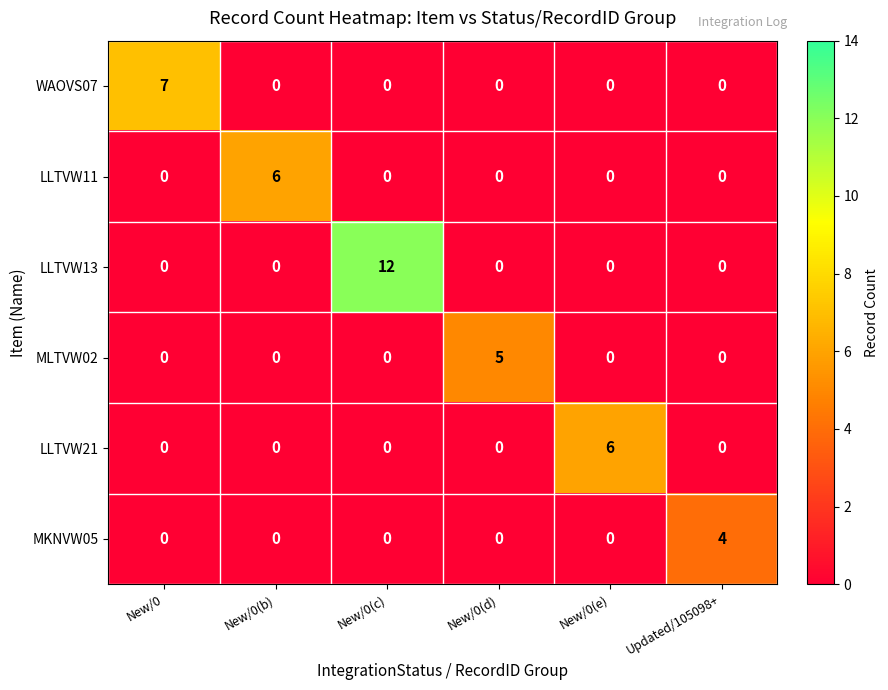

How many data points does each series have?

6